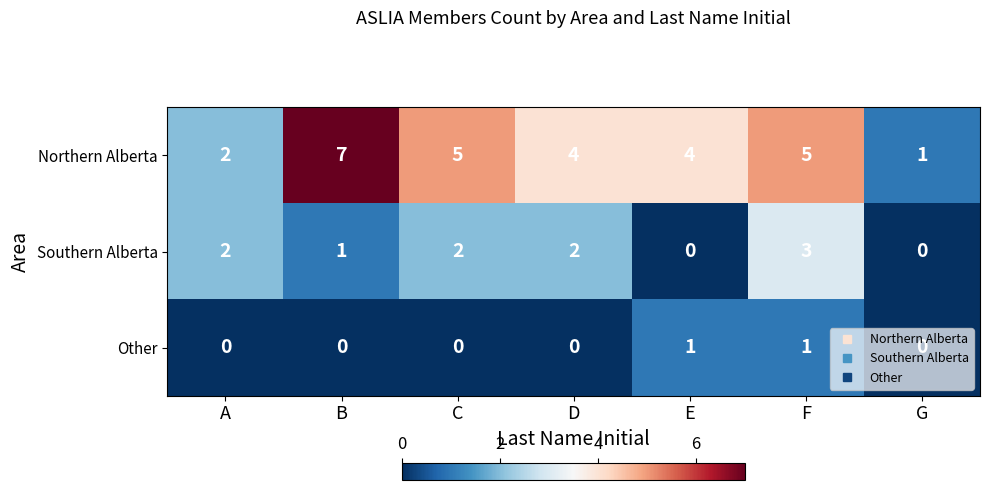

What is the difference between the Northern Alberta values at G and F?

4